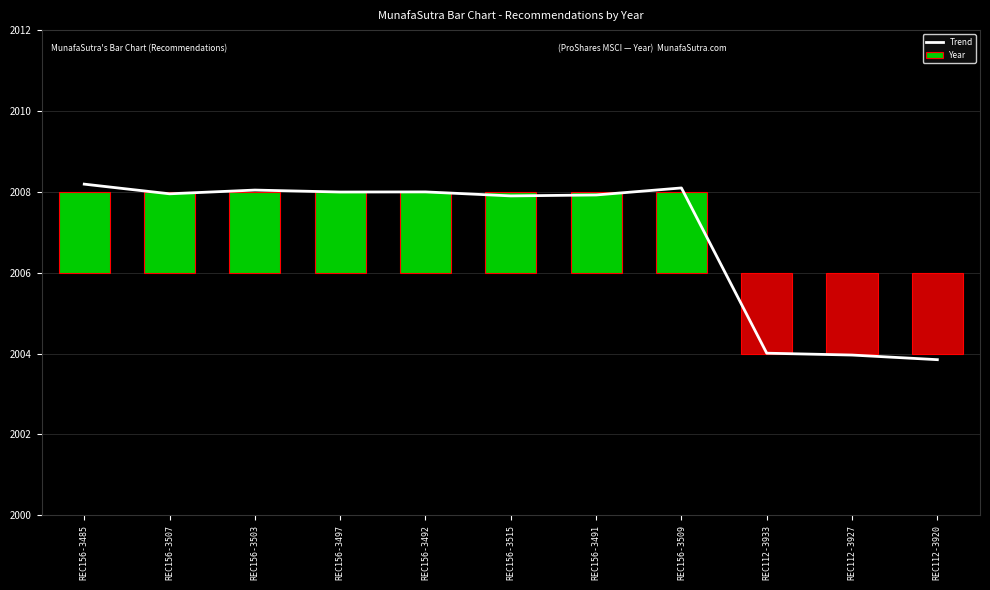

What is the label of the 5th bar from the left?

REC156-3492